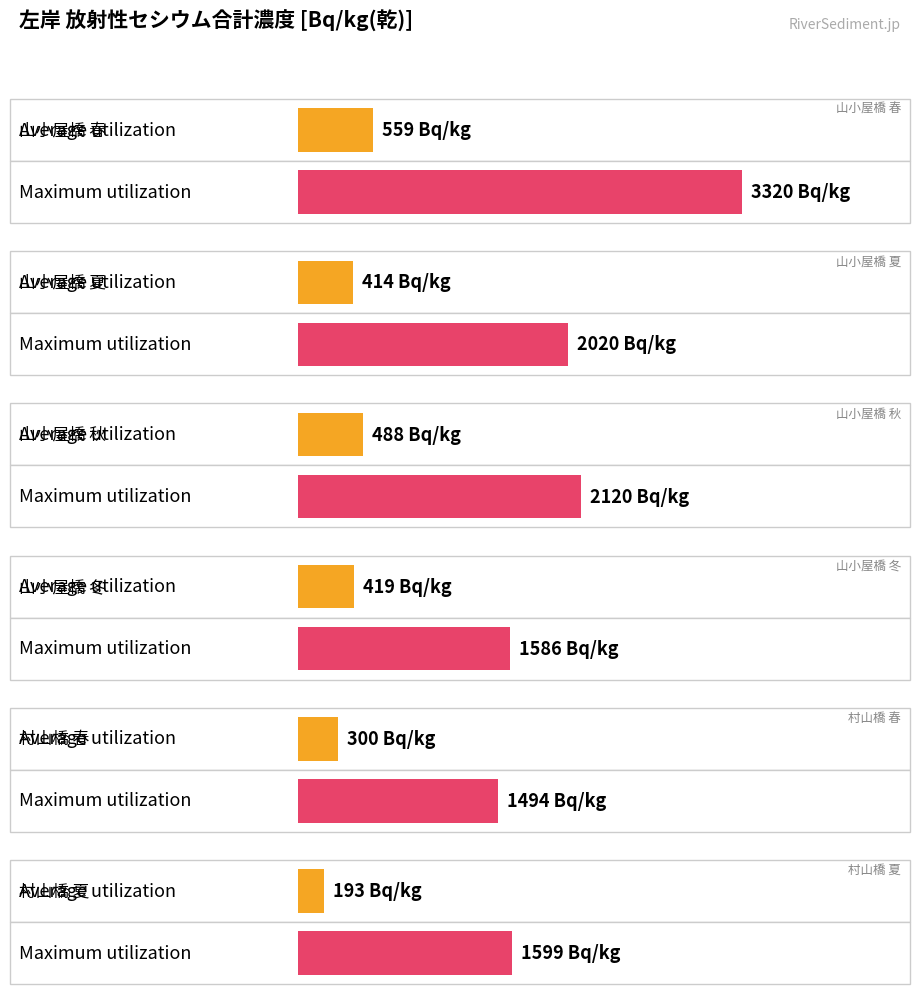

Which series has the largest range (max minus min)?

Maximum utilization